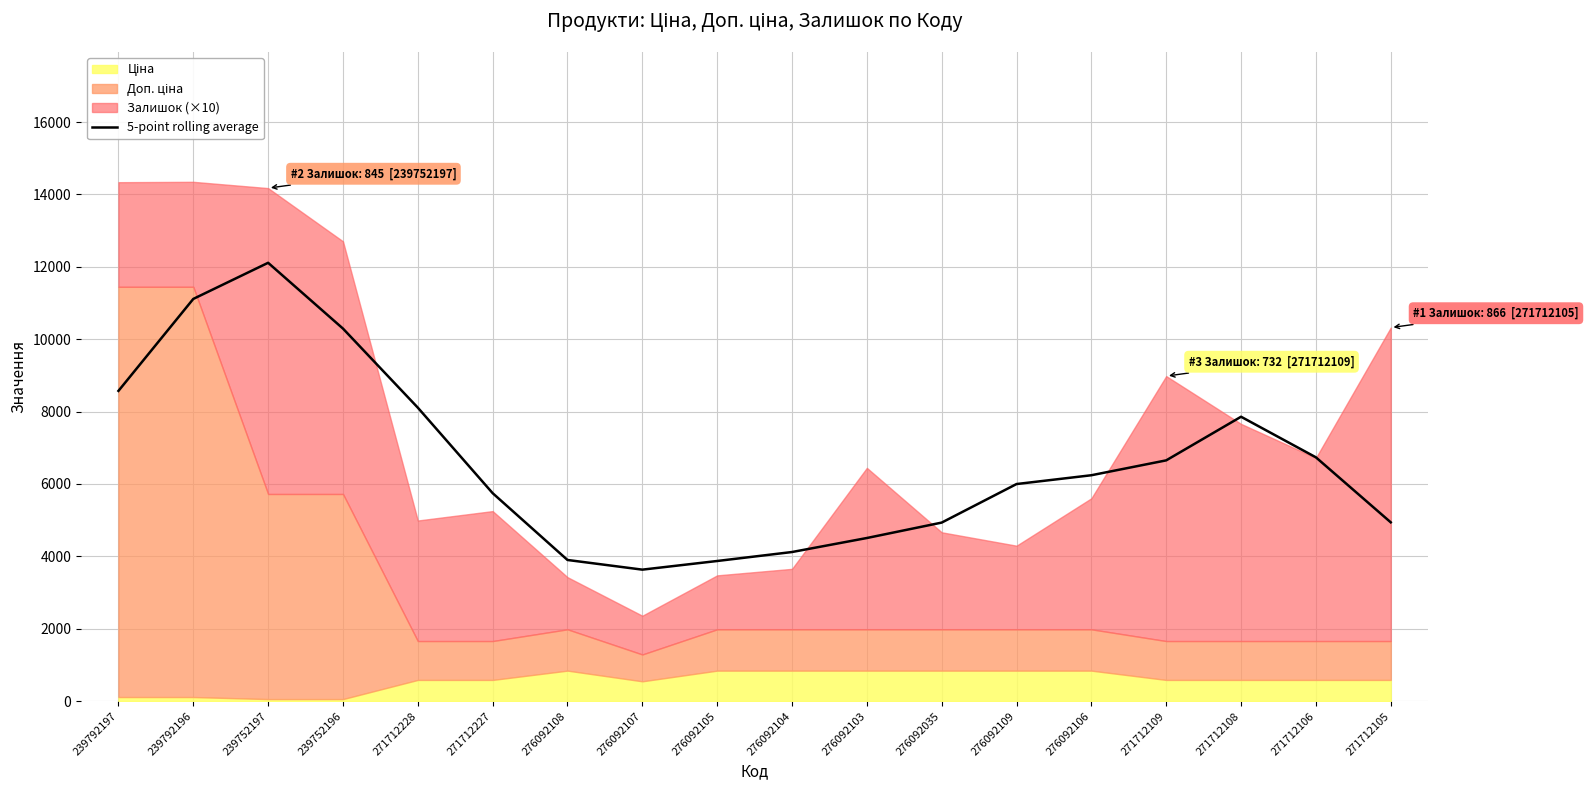

Where is the first local maximum?

239752197